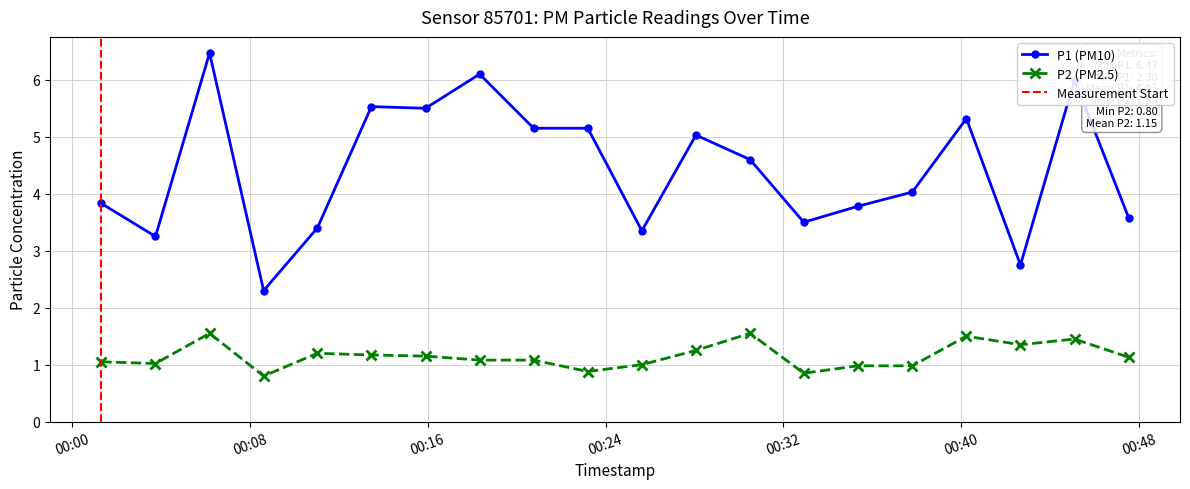

True or false: P1 has a value of 3.9 at 2024-03-29T00:45:06.

False